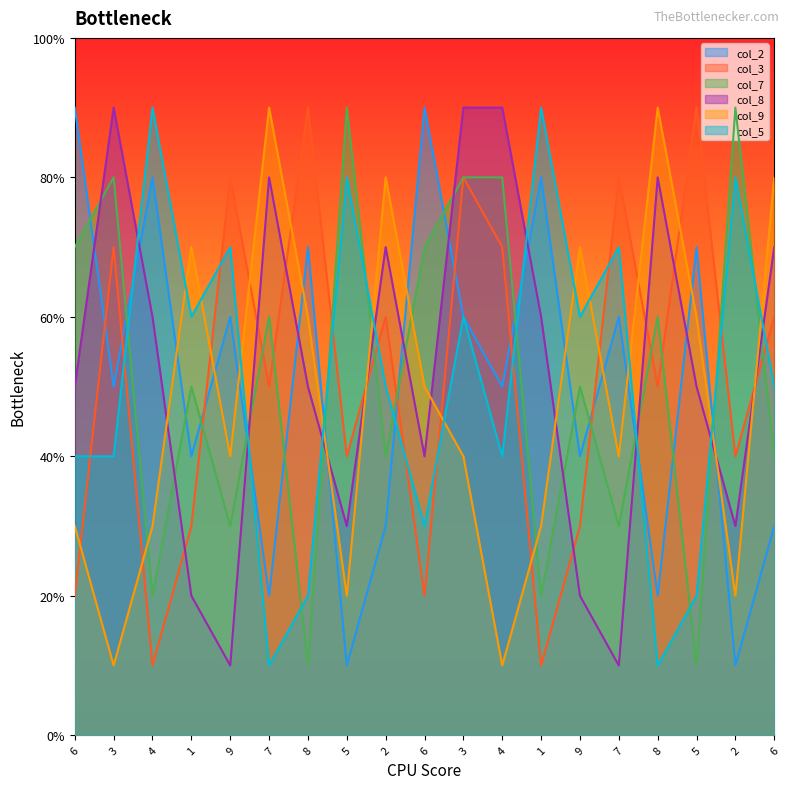

What is the sum of the col_5 values at 5 and 2?

16